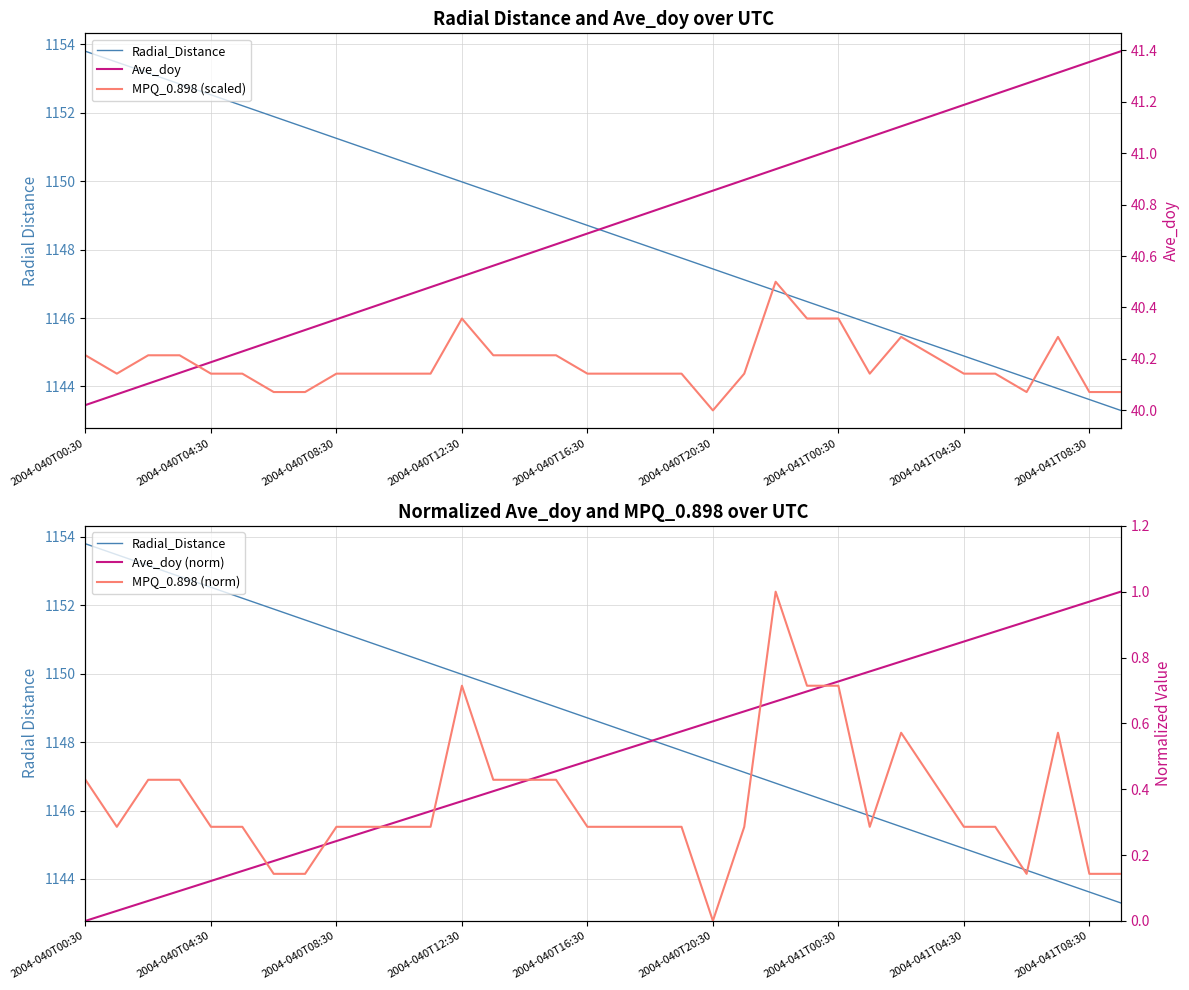

At which label is MPQ_0.898 (norm) closest to 0?

2004-040T20:30